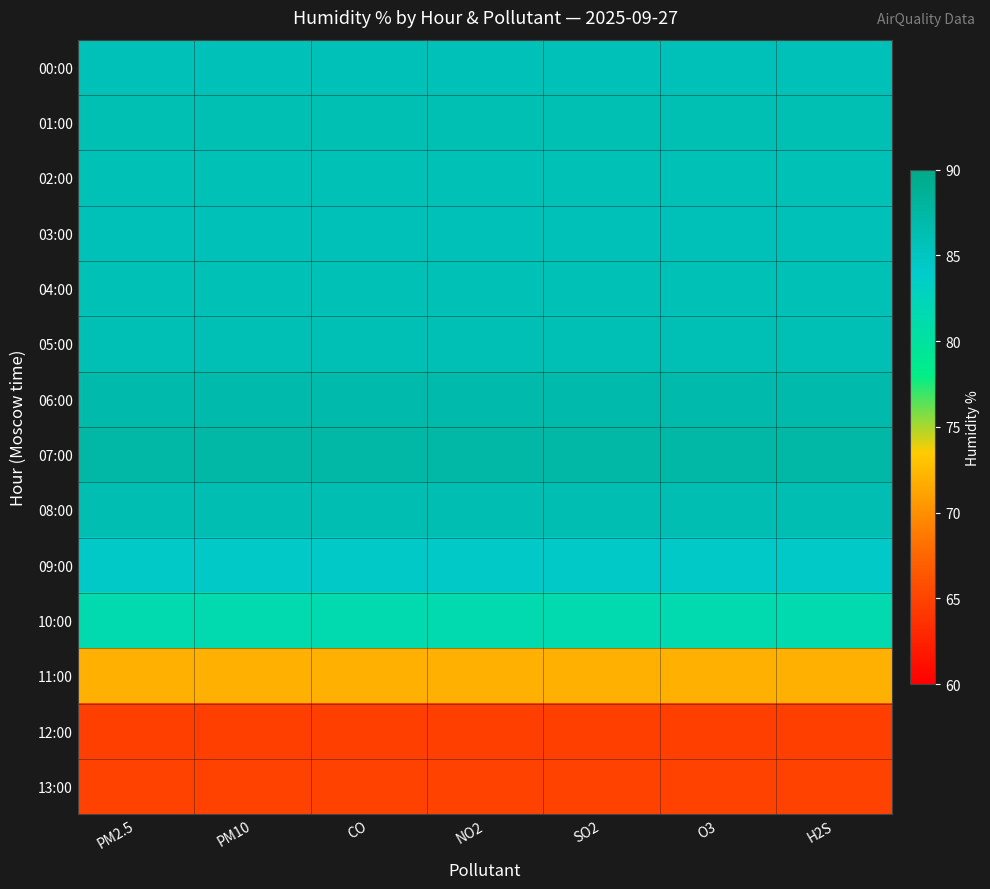

What is the difference between the highest and lowest values at SO2?

22.6